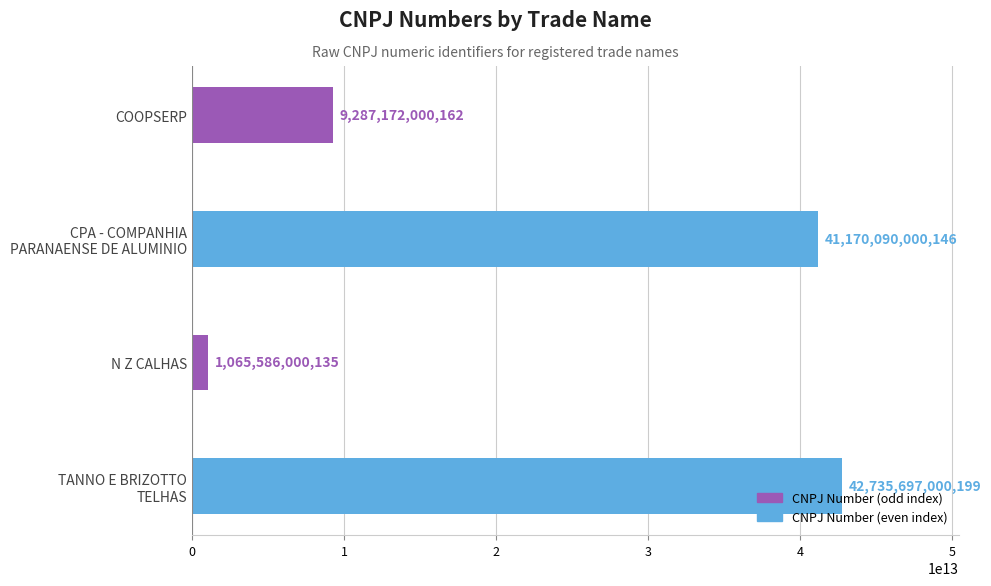

How many distinct data groups are displayed?

1